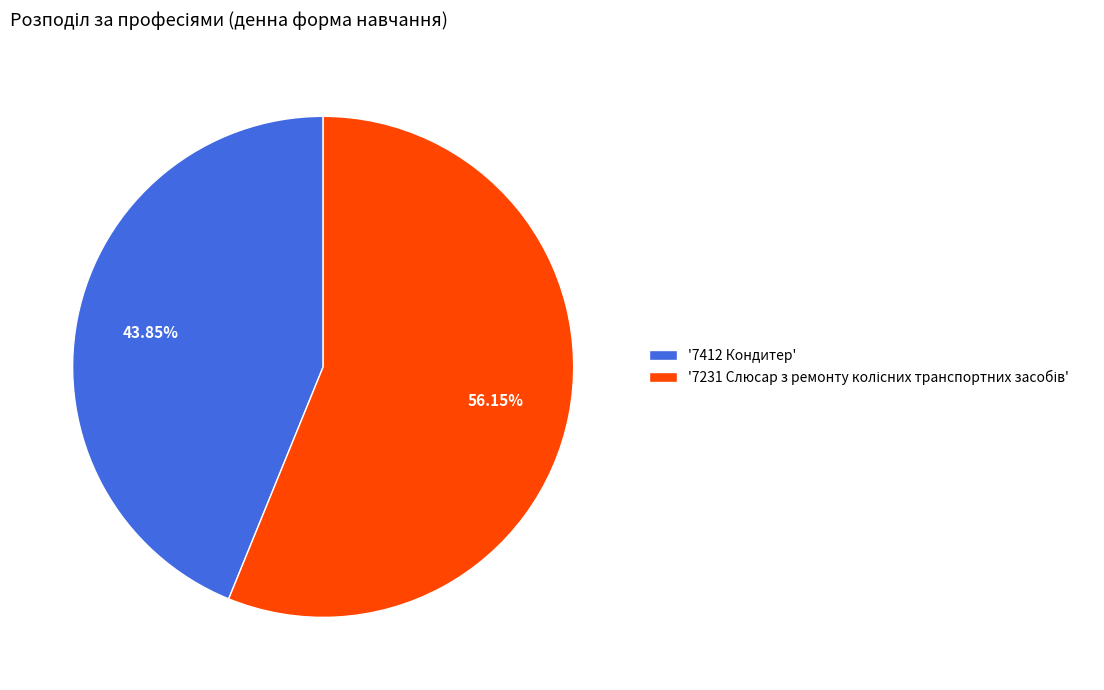

Is there any slice that represents more than half of the pie?

Yes